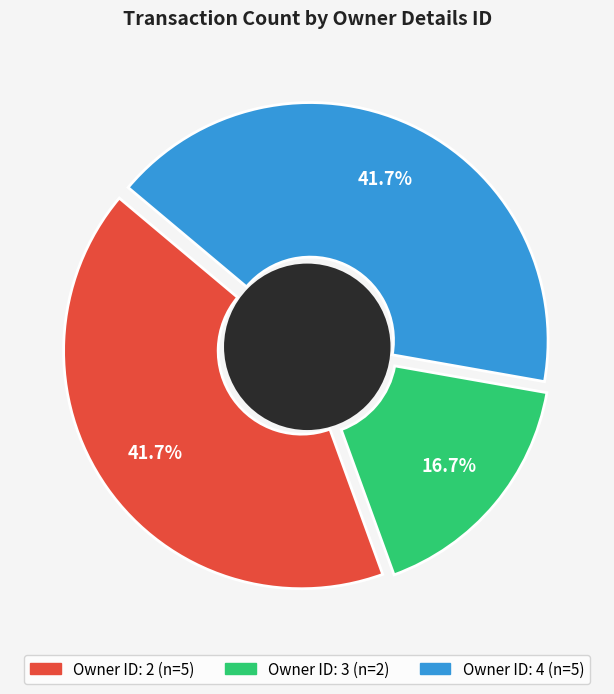

Between 2 and 3, which is larger?

2